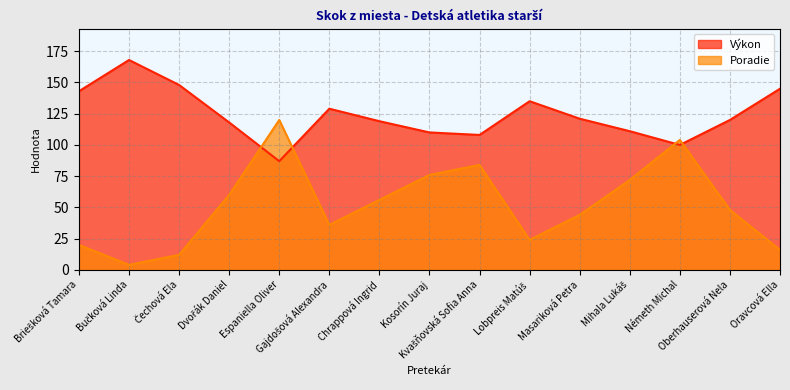

In Poradie, how many points are higher than both neighbors (excluding endpoints)?

3